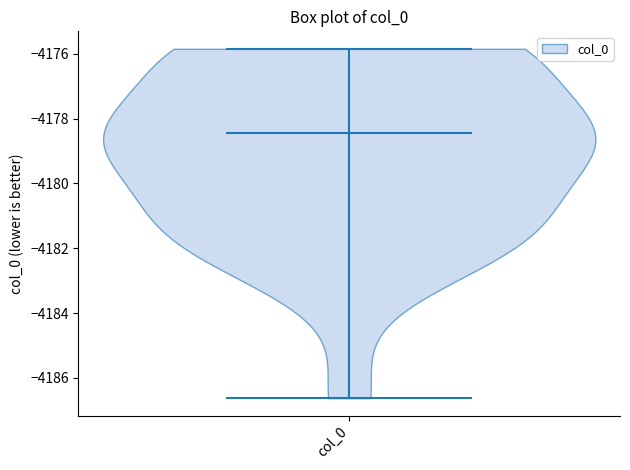

Read this violin plot against the y-axis: where its median line is, and the lowest and highest points the violin reaches. The values are not printed on the chart, so give them approximately, as read against the axis.

median line -4178.4, lowest point -4186.6, highest point -4175.8